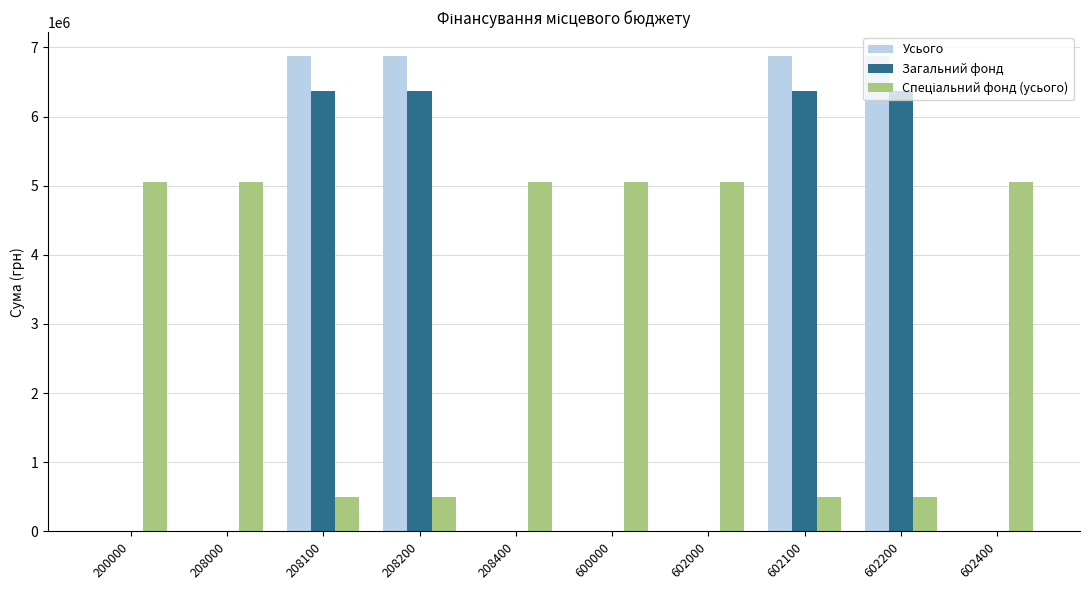

Which series changed the most between 208000 and 208200?

Усього